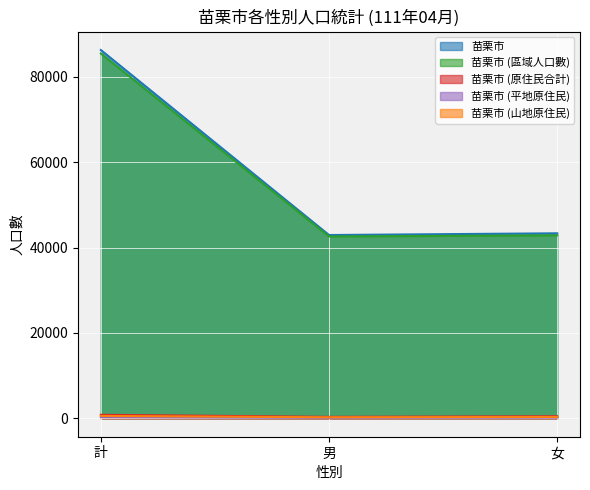

True or false: 苗栗市 (區域人口數) has a value of 11148 at 男.

False